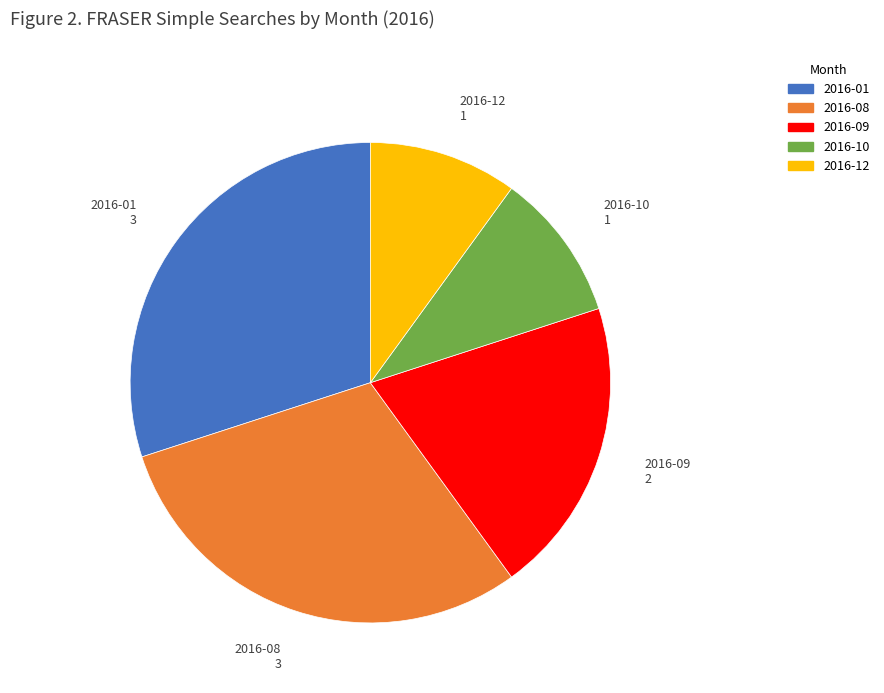

Is there a majority slice in this chart?

No